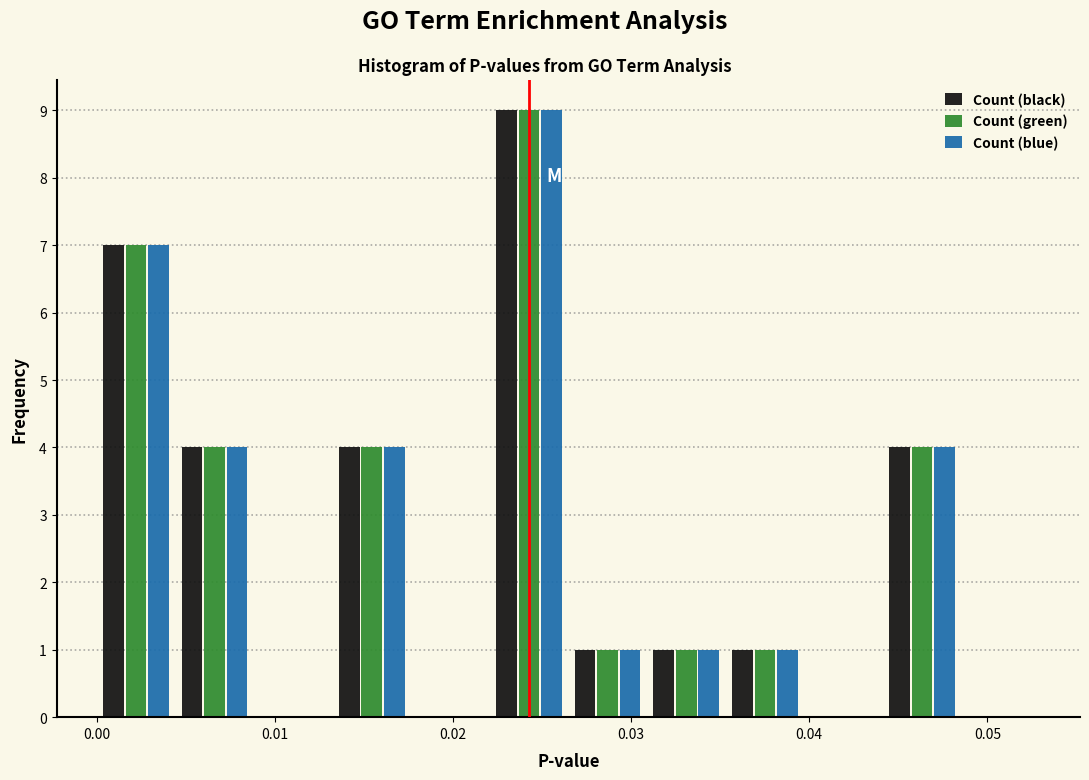

What is the height of the Count (green) bar covering 0.000 to 0.004 on the x-axis? Neither the bar edges nor the heights are printed on the chart, so give them approximately, as read against the axes.

7